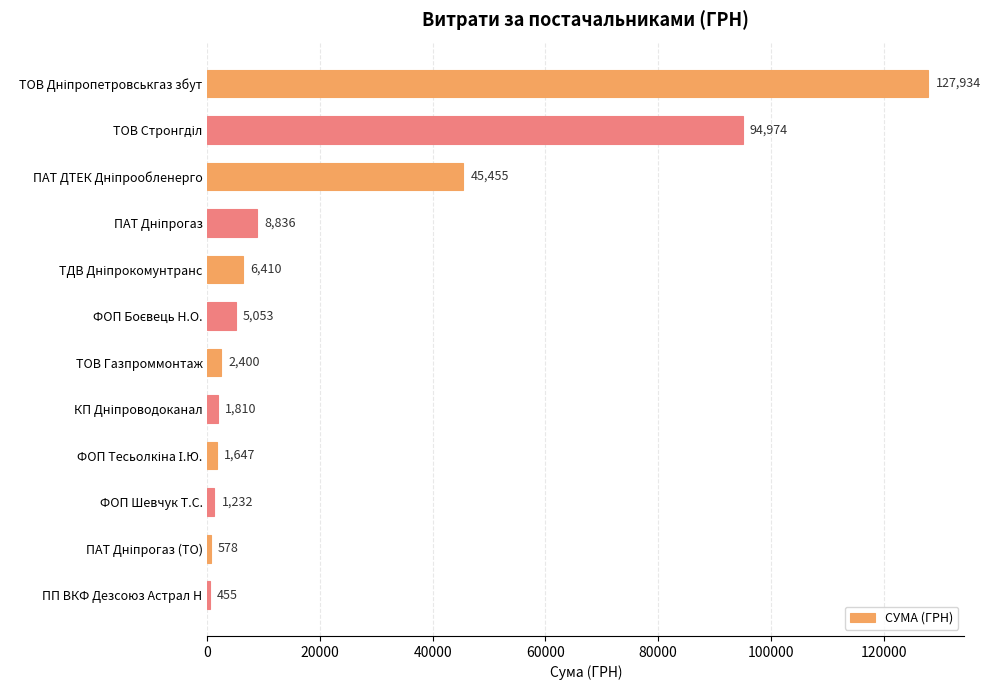

Read the value at ФОП Шевчук Т.С..

1232.0